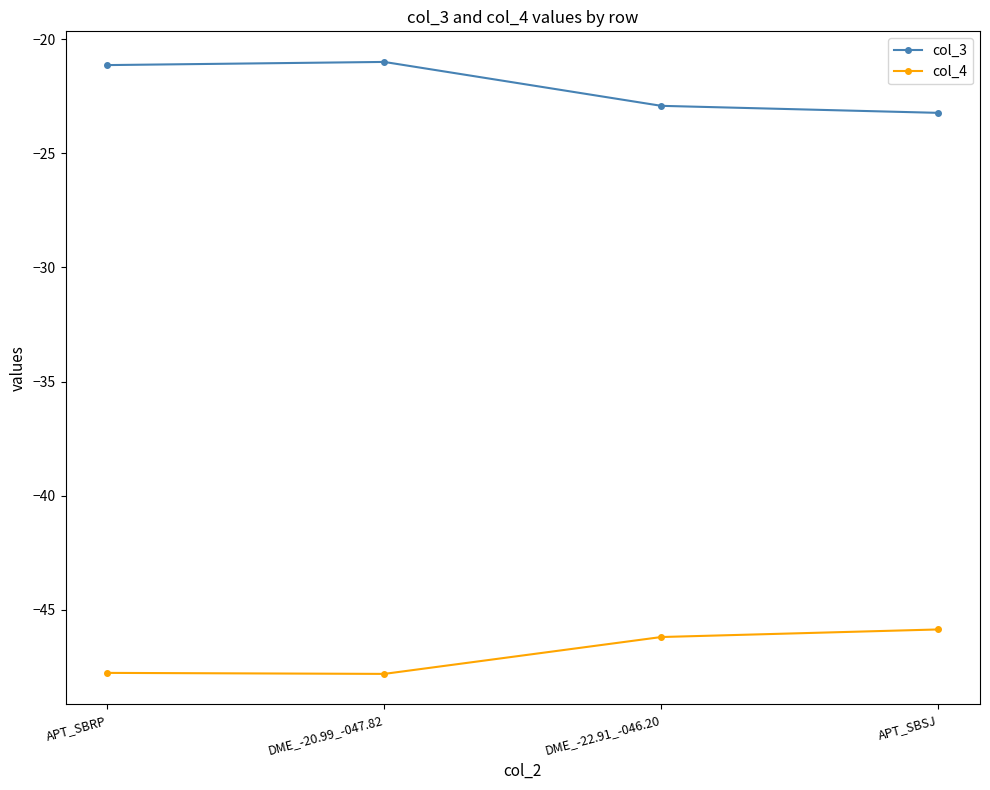

What is the minimum value for col_3?

-23.2